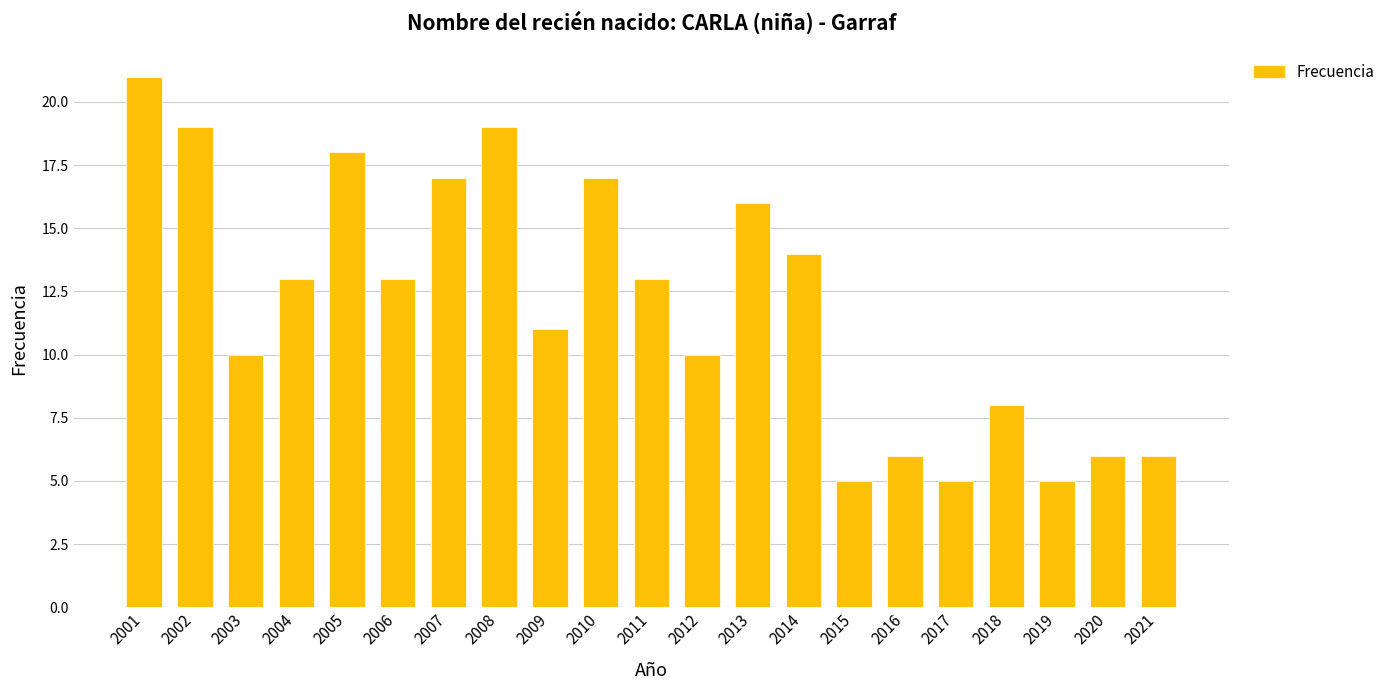

Which label corresponds to the largest value in the chart?

2001